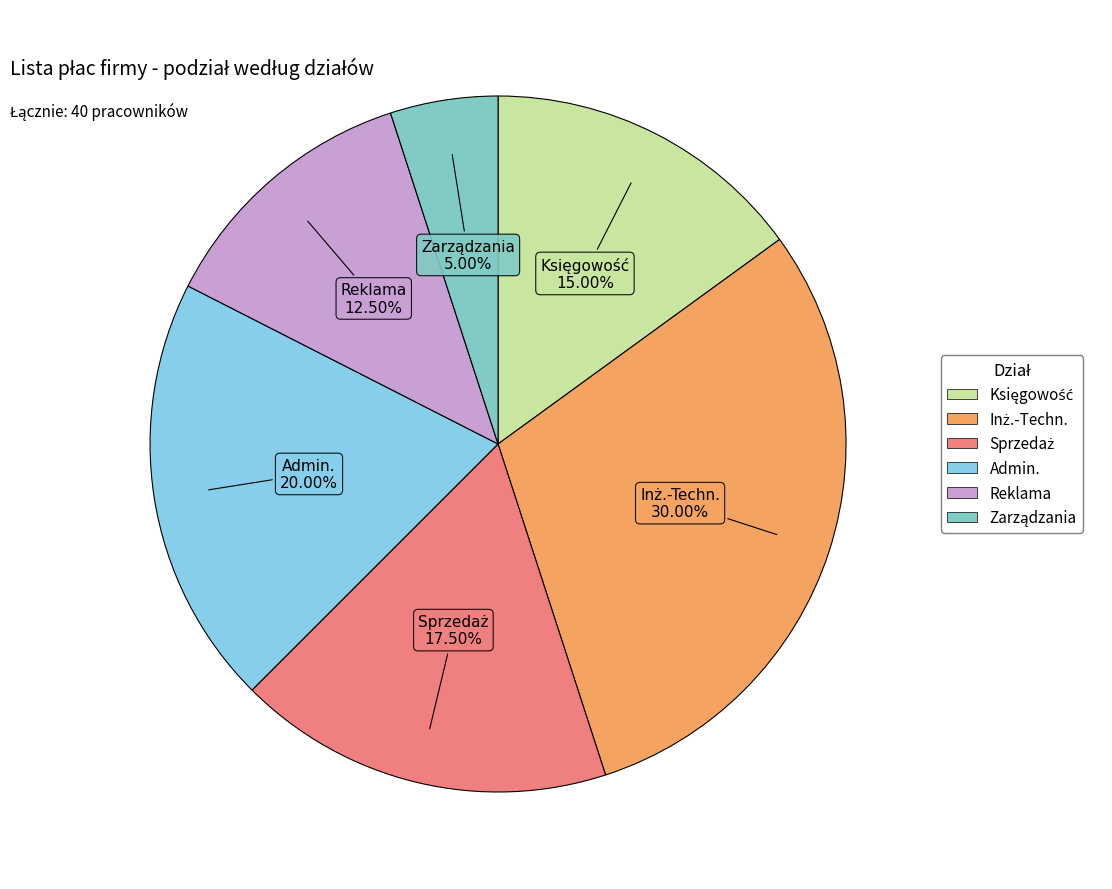

Is there any slice that represents more than half of the pie?

No